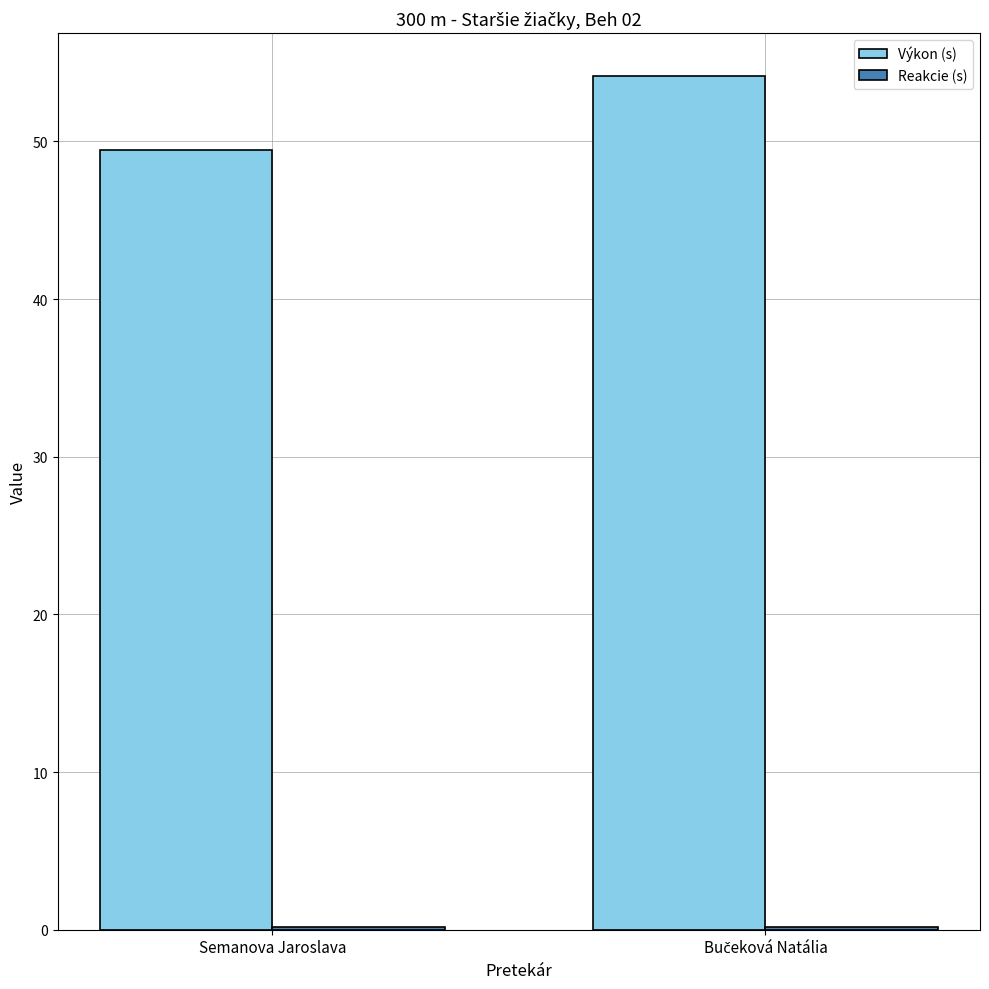

At which label is Výkon (s) closest to 51?

Semanova Jaroslava